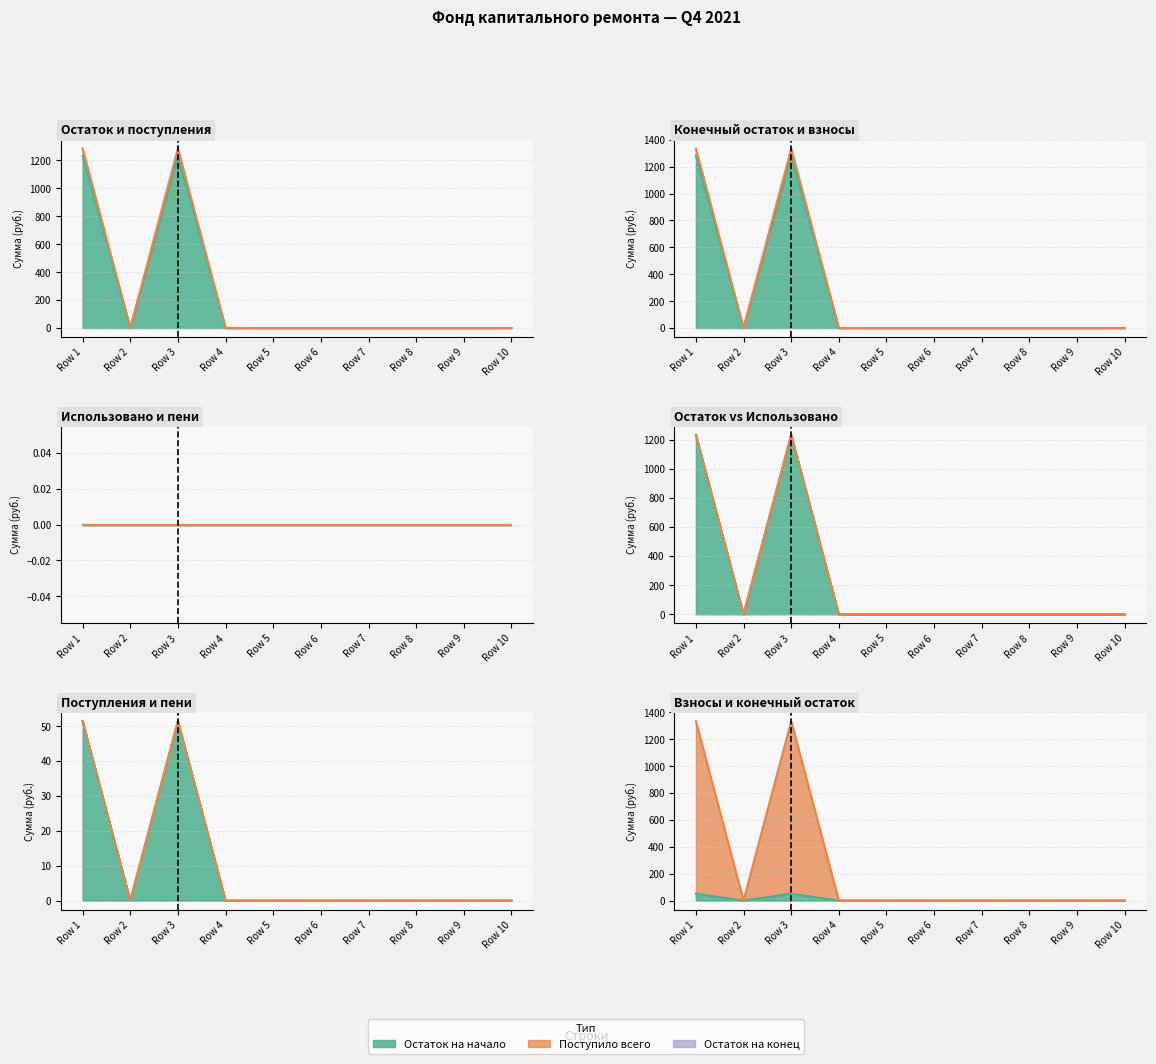

Reading left to right, what are all the values shown in this chart?

Остаток на начало: Row 1=1283.7	Row 2=0.0	Row 3=1283.7	Row 4=0.0	Row 5=0.0	Row 6=0.0	Row 7=0.0	Row 8=0.0	Row 9=0.0	Row 10=0.0
Поступило всего: Row 1=1283.7	Row 2=0.0	Row 3=1283.7	Row 4=0.0	Row 5=0.0	Row 6=0.0	Row 7=0.0	Row 8=0.0	Row 9=0.0	Row 10=0.0
Остаток на конец: Row 1=1232.2	Row 2=0.0	Row 3=1232.2	Row 4=0.0	Row 5=0.0	Row 6=0.0	Row 7=0.0	Row 8=0.0	Row 9=0.0	Row 10=0.0
Взносов: Row 1=1335.1	Row 2=0.0	Row 3=1335.1	Row 4=0.0	Row 5=0.0	Row 6=0.0	Row 7=0.0	Row 8=0.0	Row 9=0.0	Row 10=0.0